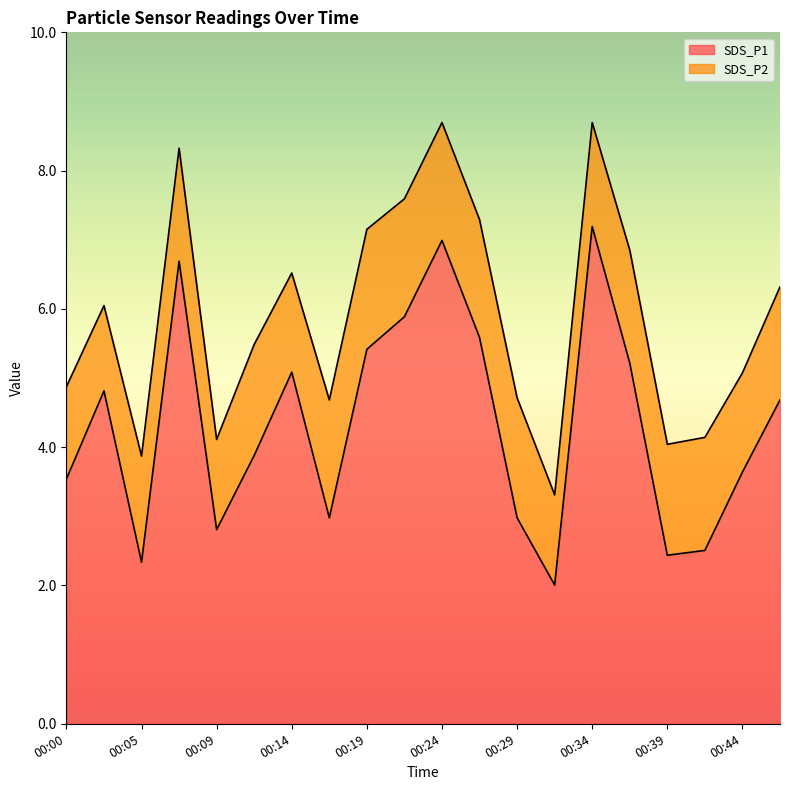

The chart shows a value of 5.9 at 00:22. True or false?

True